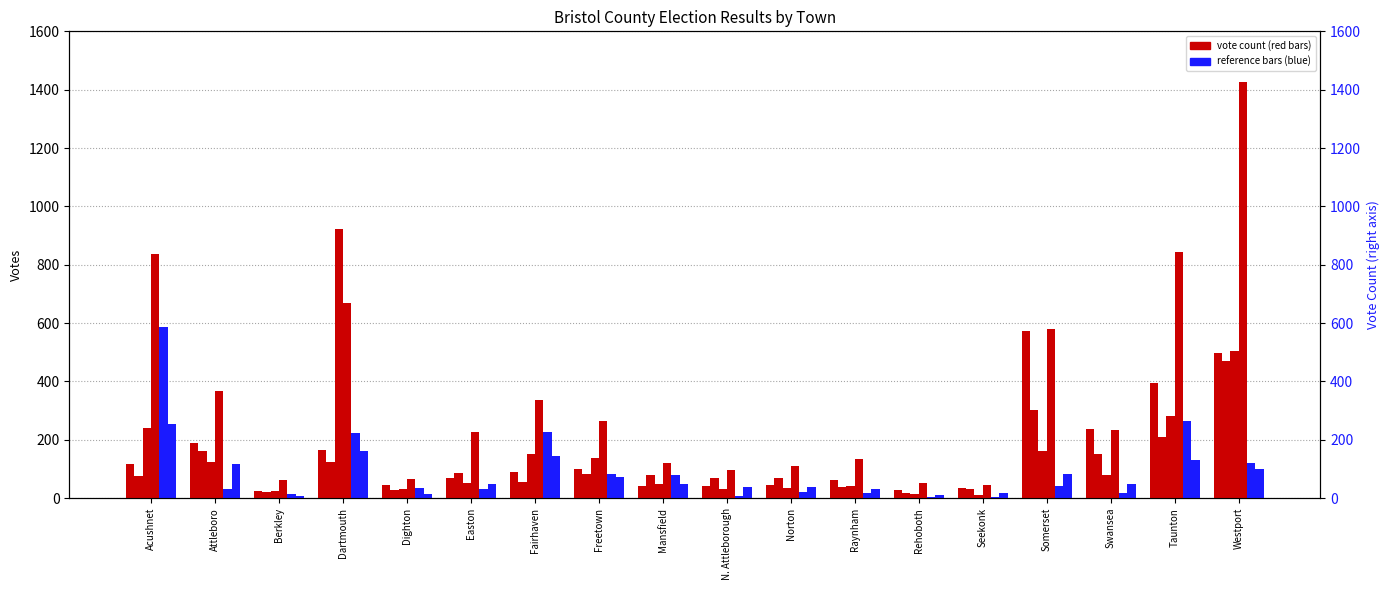

What is the highest value of the Blanks series?

1428